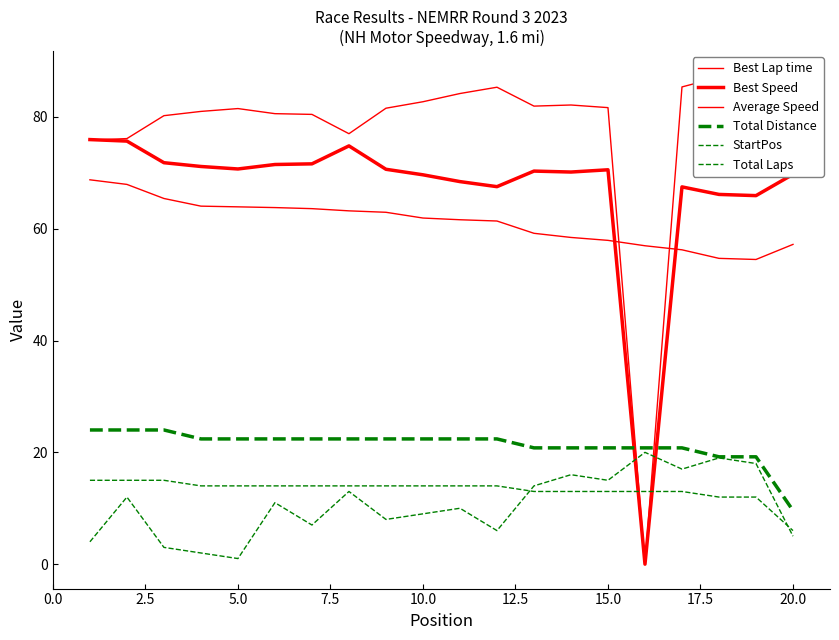

What is the lowest value of the Total Laps series?

6.0